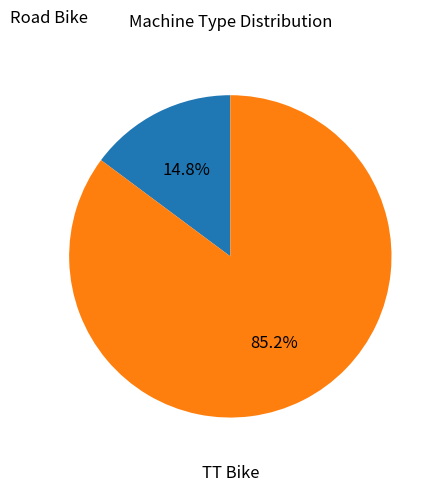

Count the number of slices in the pie.

2